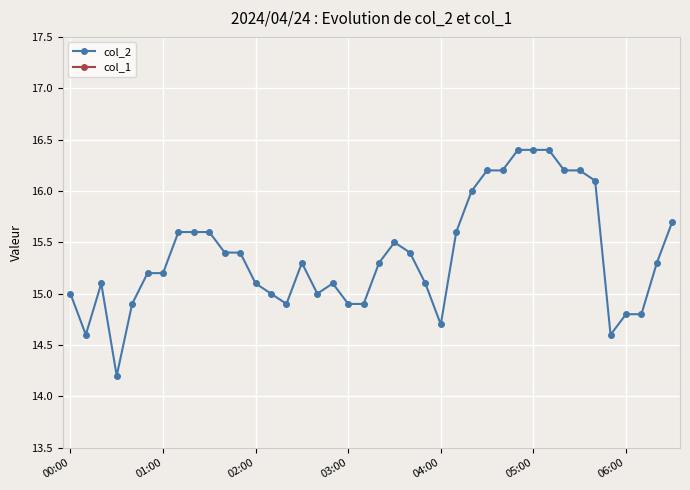

What position from the right is 8?

32